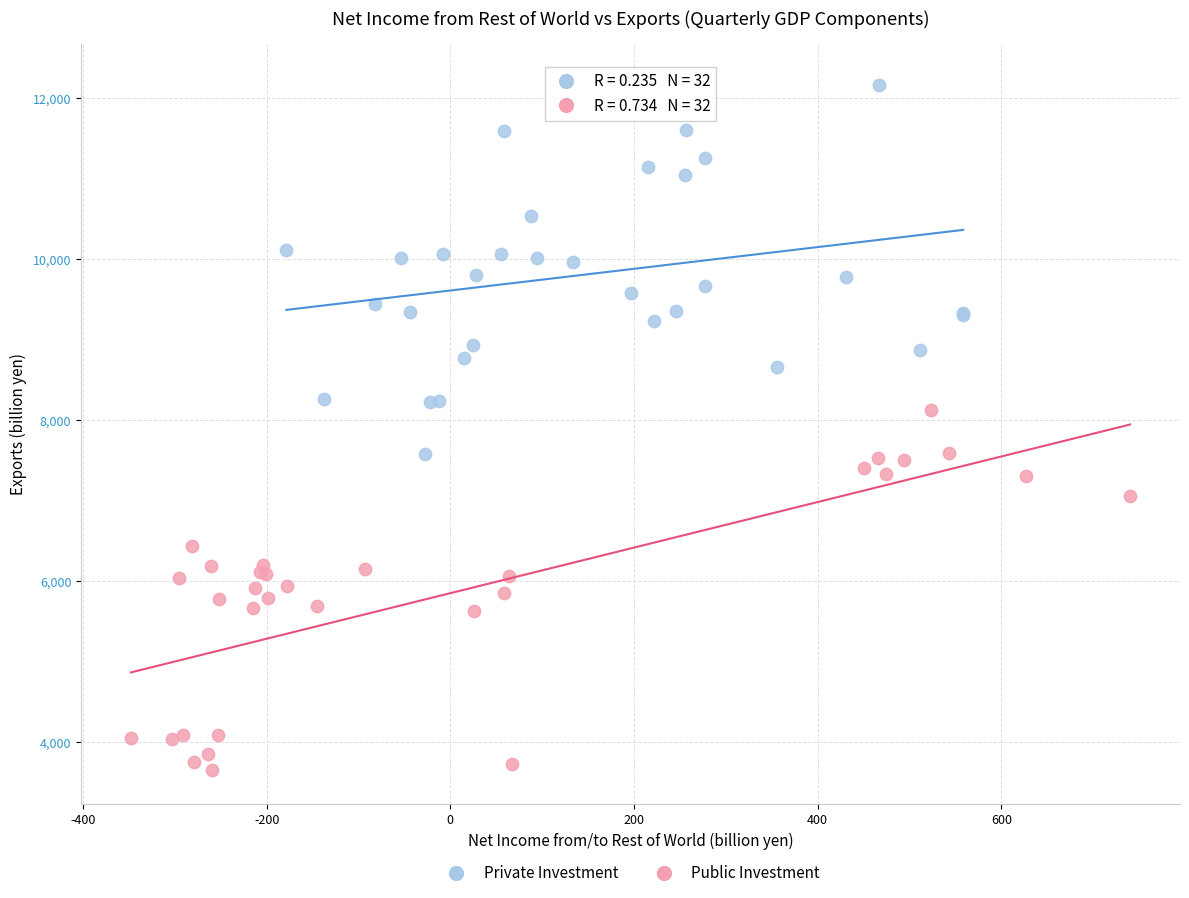

Which series reaches the minimum Y coordinate?

Public Investment